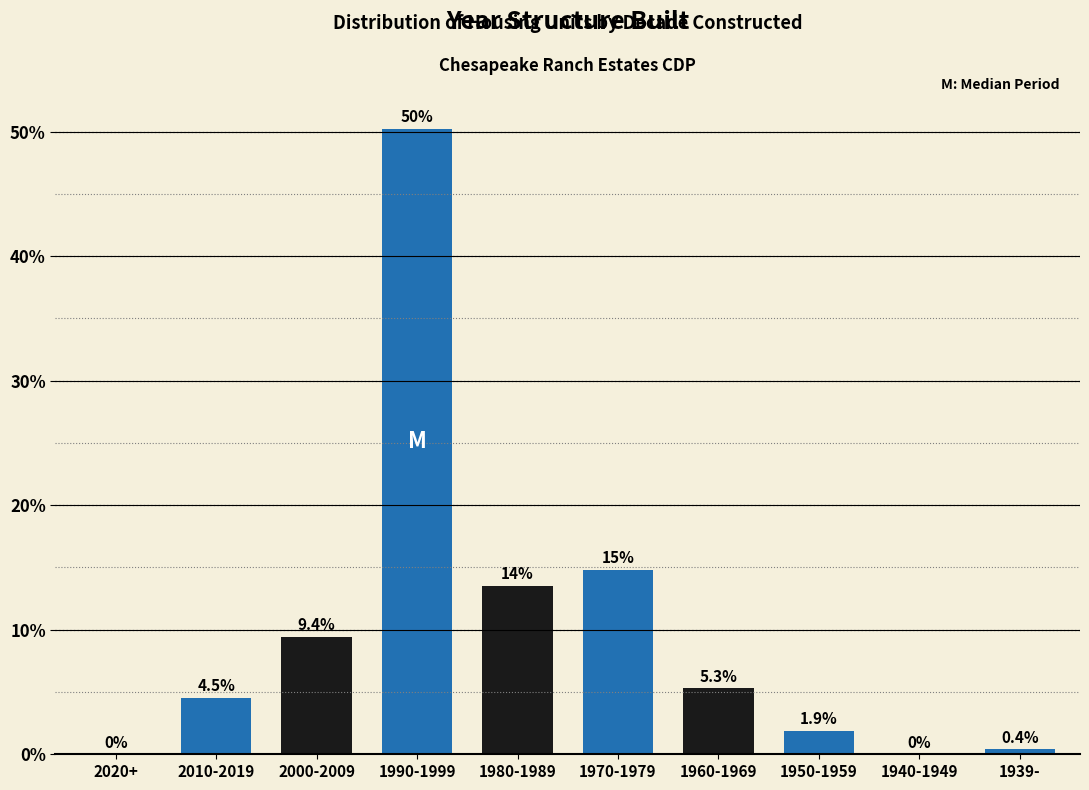

Reading left to right, list all the values displayed in this chart.

2020+=0.0	2010-2019=4.5	2000-2009=9.4	1990-1999=50.2	1980-1989=13.5	1970-1979=14.8	1960-1969=5.3	1950-1959=1.9	1940-1949=0.0	1939-=0.4